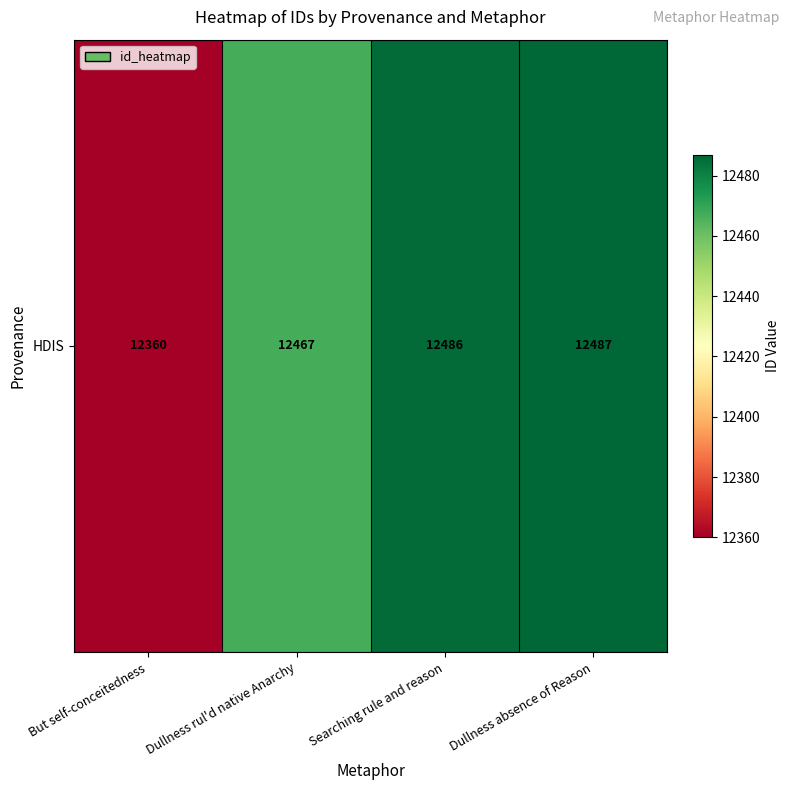

What is the greatest value displayed?

12487